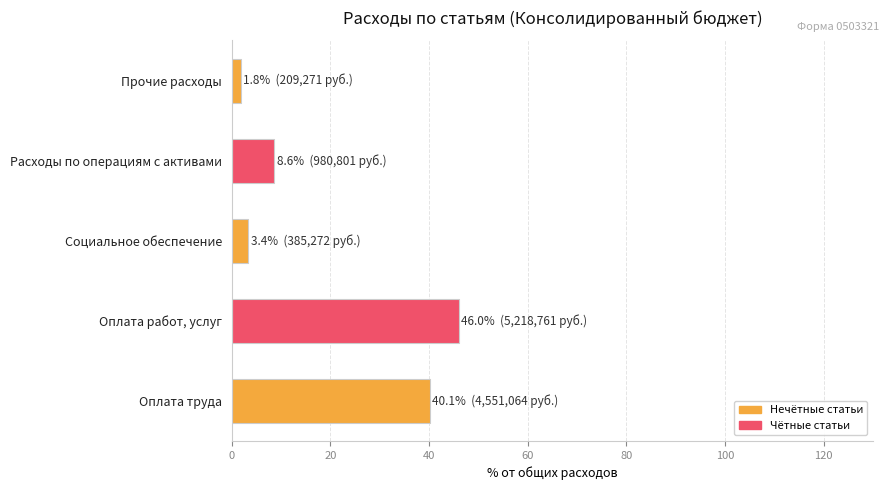

What is the difference between the maximum and minimum values?

44.2